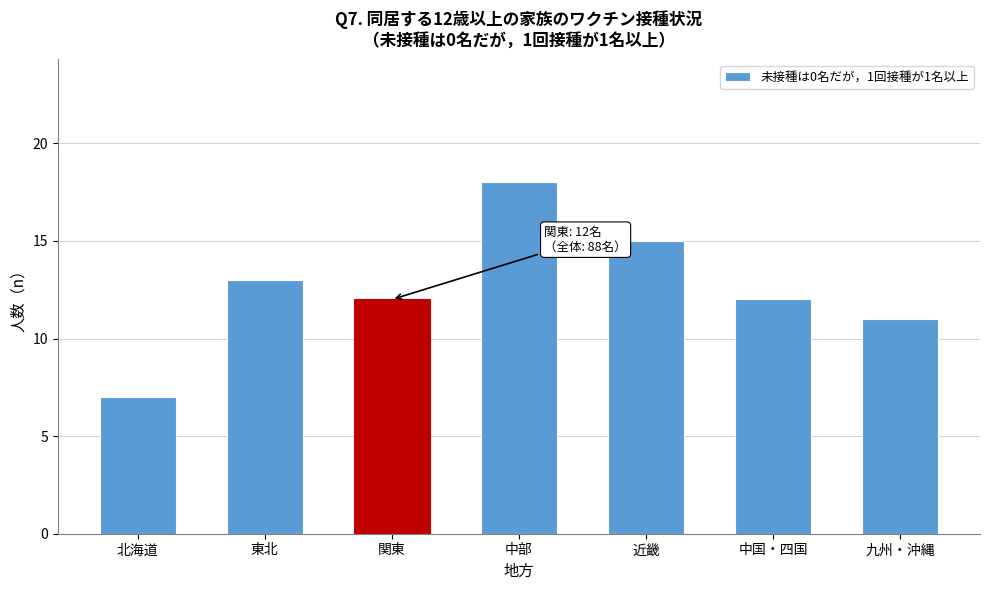

Reading right to left, list all the values displayed in this chart.

九州・沖縄=11	中国・四国=12	近畿=15	中部=18	関東=12	東北=13	北海道=7